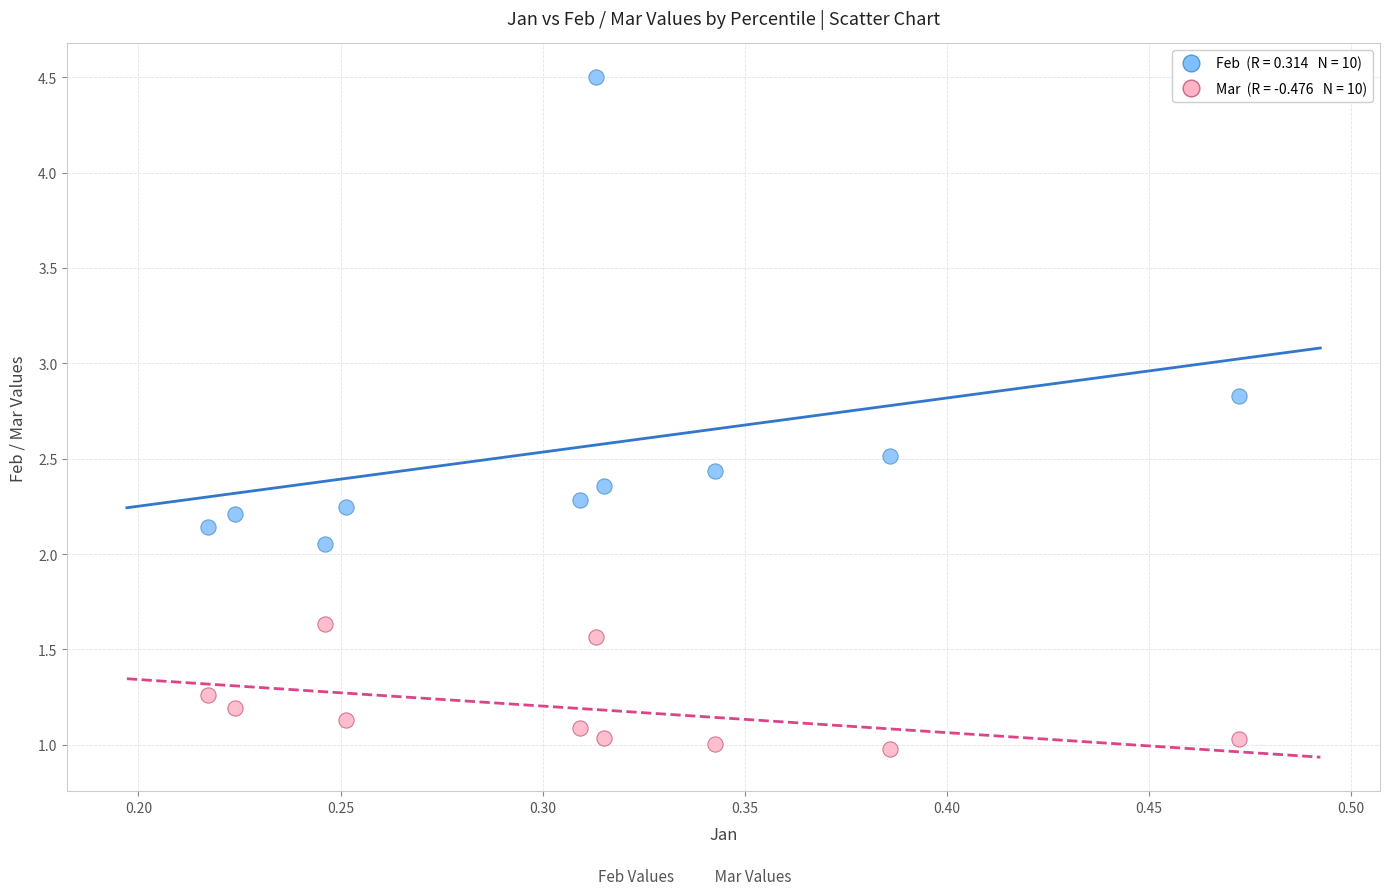

Across all data points, what is the range of Y values (max minus min)?

3.5